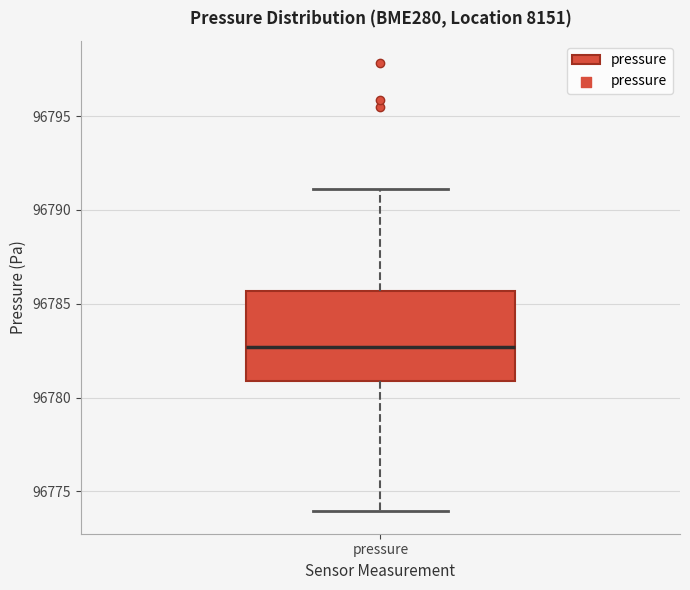

Where does the median line of the box for pressure sit on the y-axis? The values are not printed on the chart, so give them approximately, as read against the axis.

96782.5